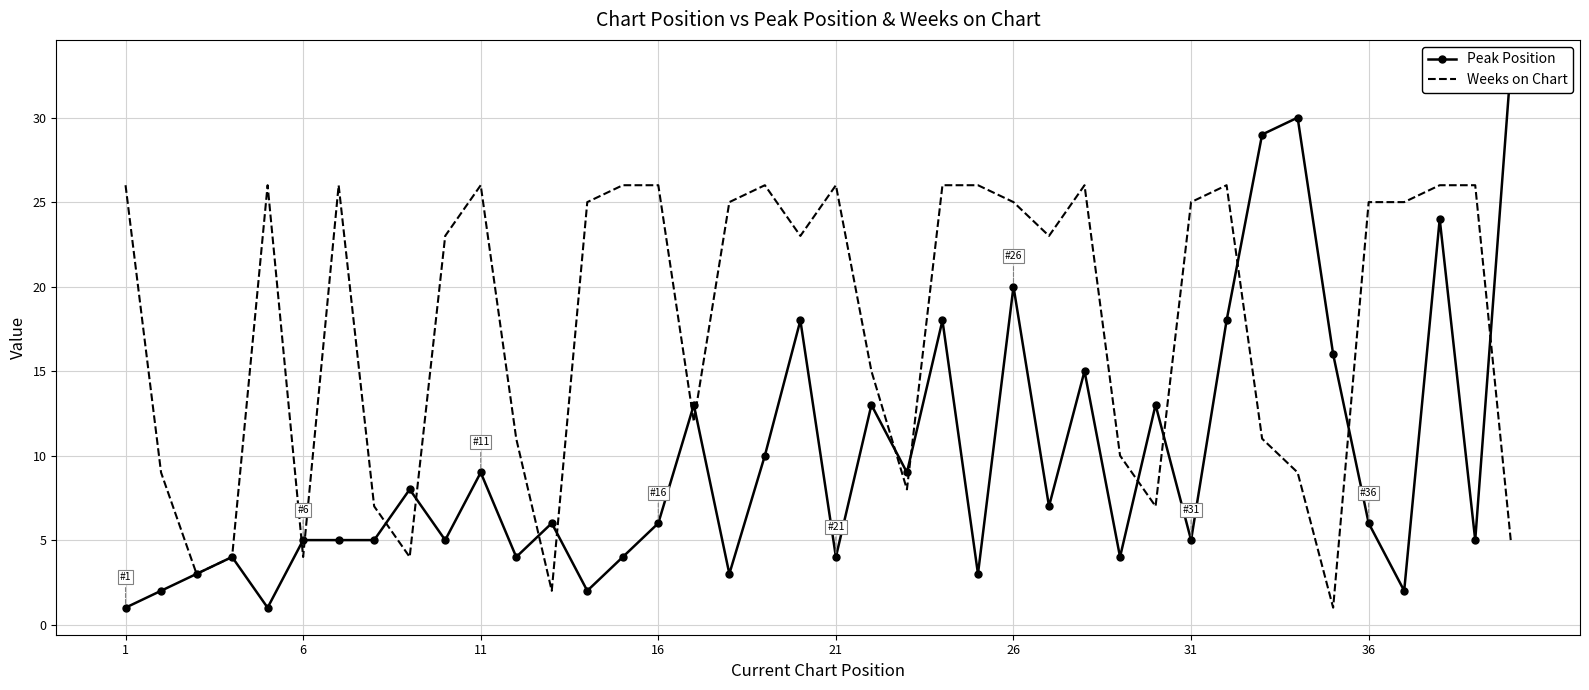

Which series has the widest spread of values?

Peak Position